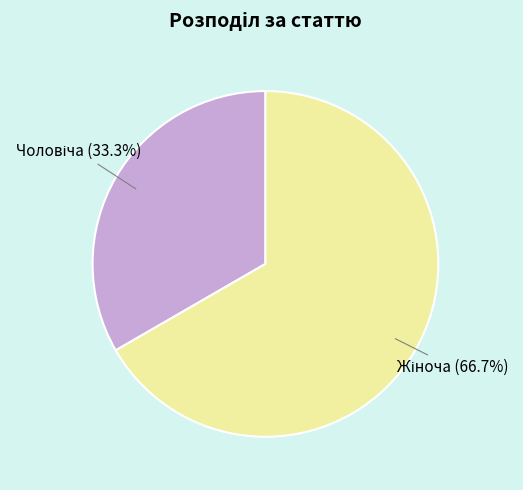

Does any single category account for the majority?

Yes